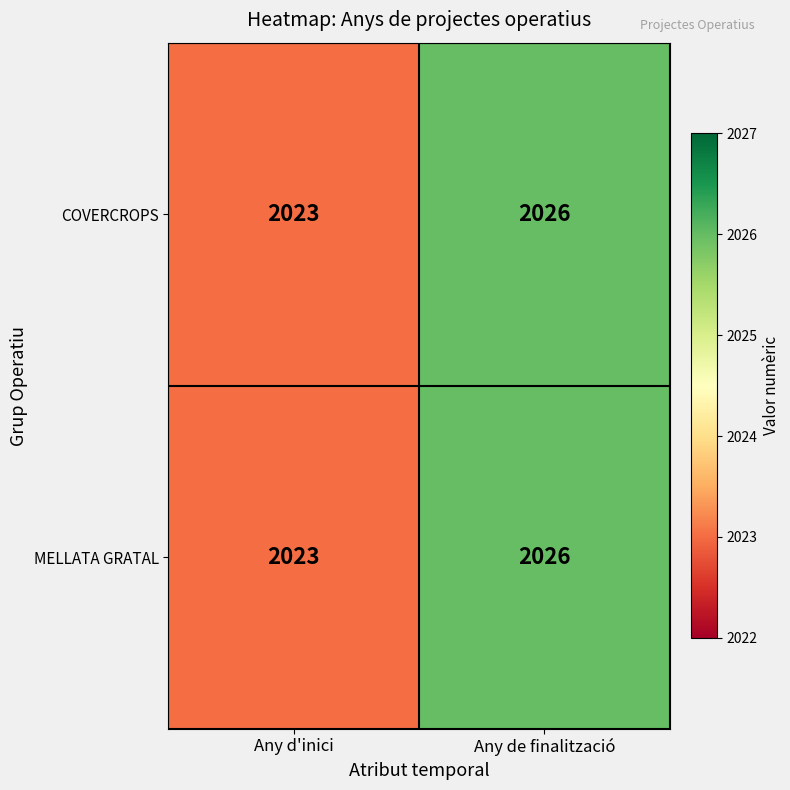

Is it true that COVERCROPS equals 2023 at Any d'inici?

True